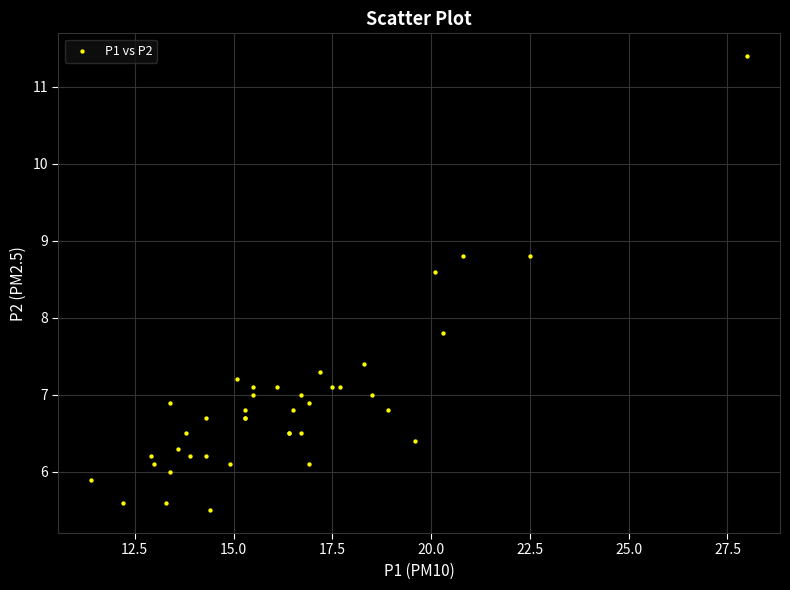

What Y value in the scatter plot is closest to 8?

7.8